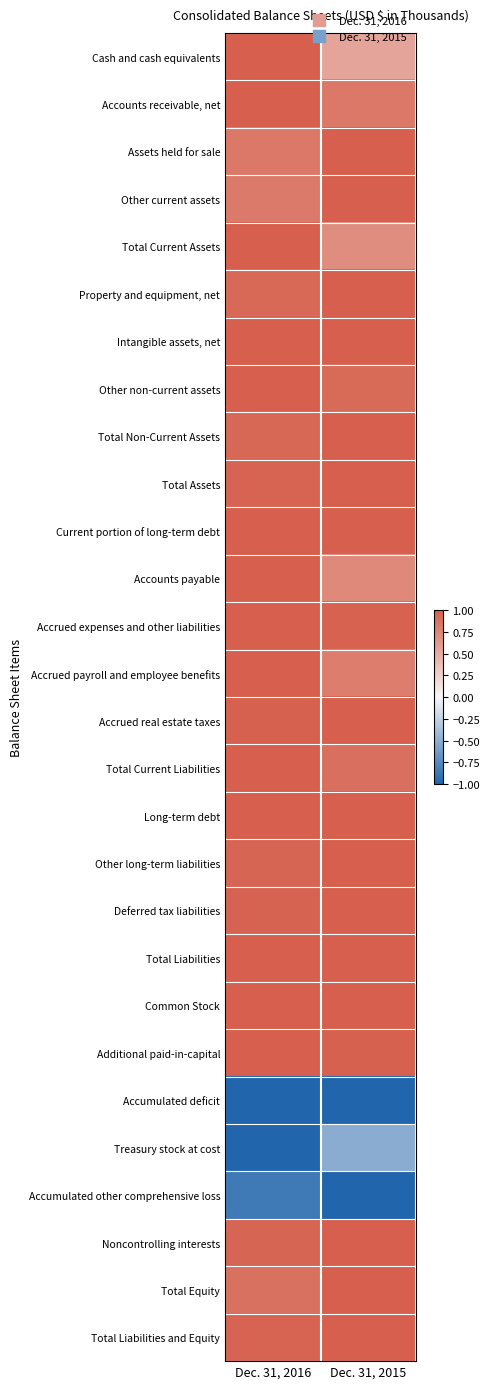

Between Dec. 31, 2016 and Dec. 31, 2015, which series saw the biggest shift?

Treasury stock at cost